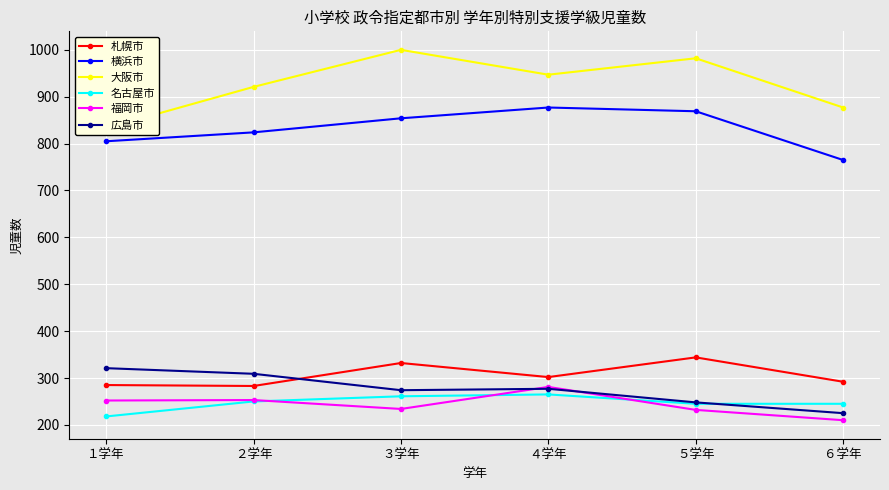

What is the minimum value for 札幌市?

283